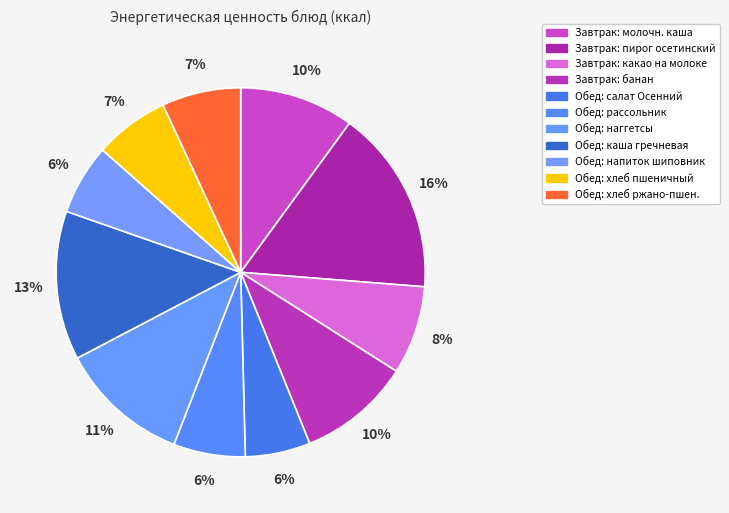

Rank the categories by value from lowest to highest.

Салат Осенний (Обед), Напиток из шиповника (Обед), Рассольник (Обед), Хлеб пшеничный (Обед), Хлеб ржано-пшеничный (Обед), Какао на молоке (Завтрак), Банан (Завтрак), Каша молочная (Завтрак), Наггетсы из курицы (Обед), Каша гречневая (Обед), Пирог осетинский (Завтрак)